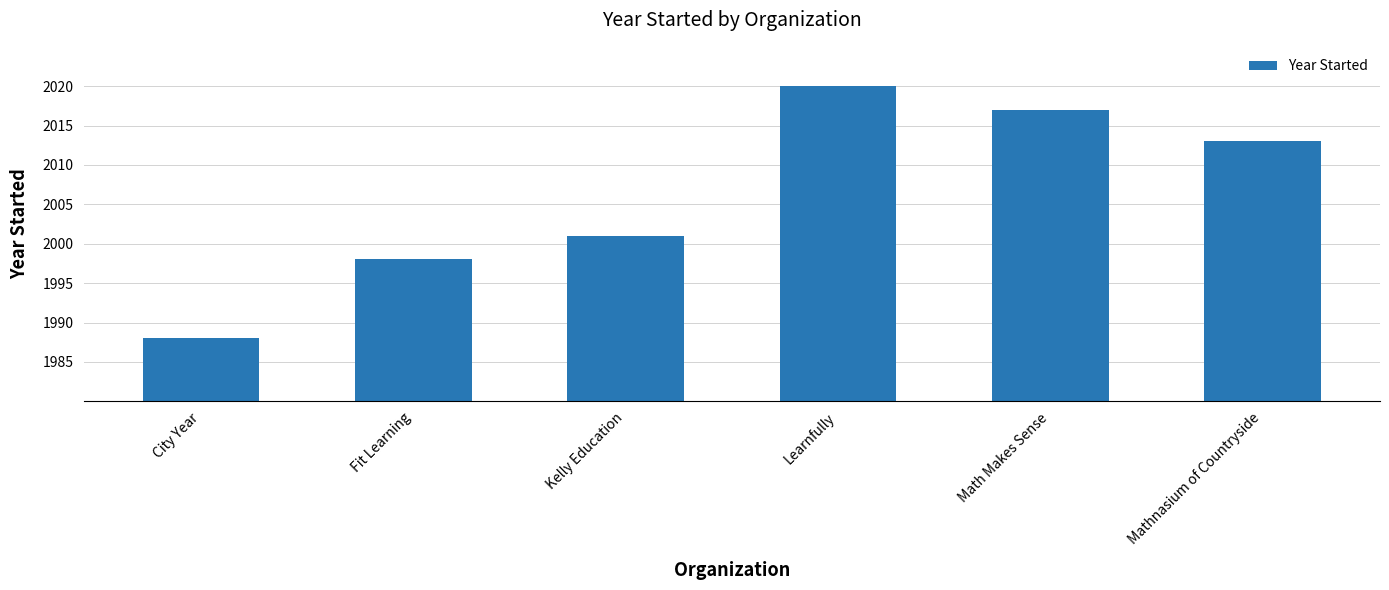

Reading right to left, extract all data points from this chart.

2013	2017	2020	2001	1998	1988